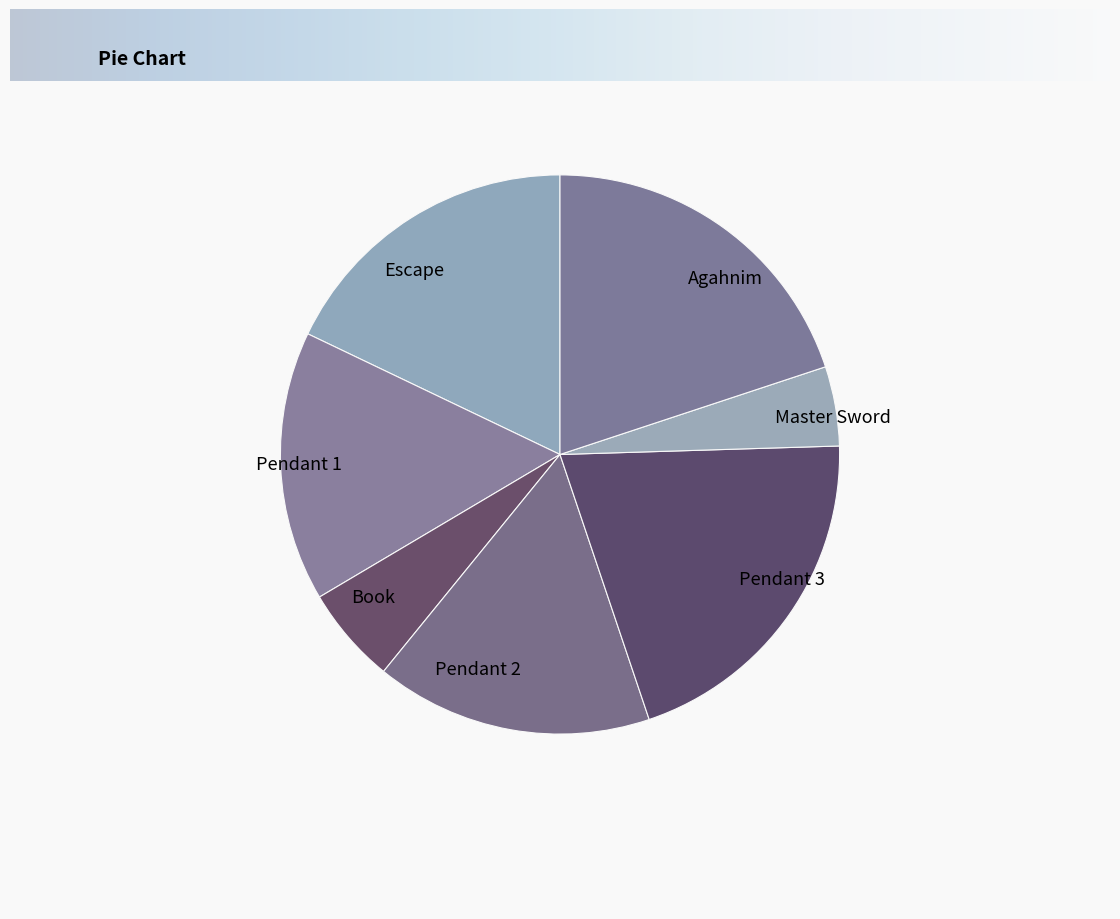

Which has a higher value, Pendant 1 or Pendant 3?

Pendant 3